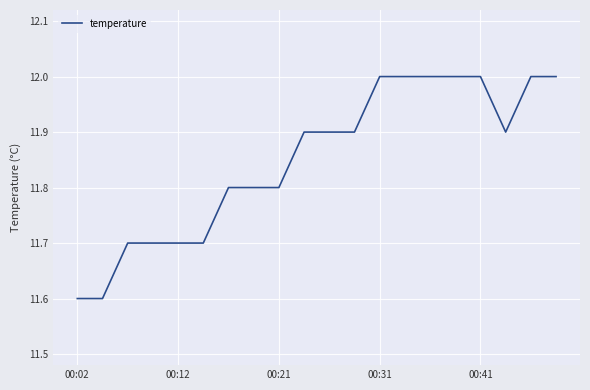

What is the difference between the maximum and minimum values?

0.4